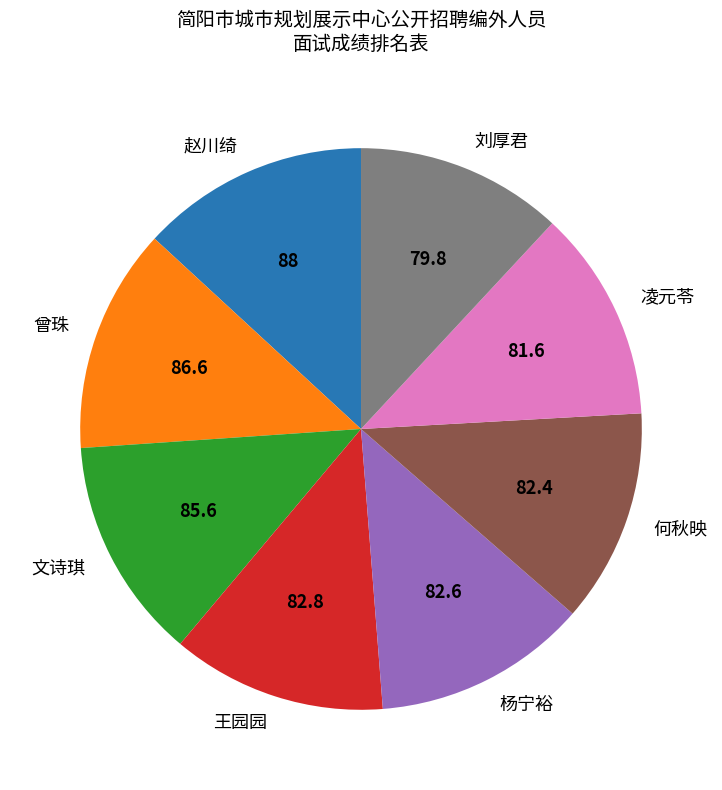

Is it true that 何秋映 is 12% of the pie?

True